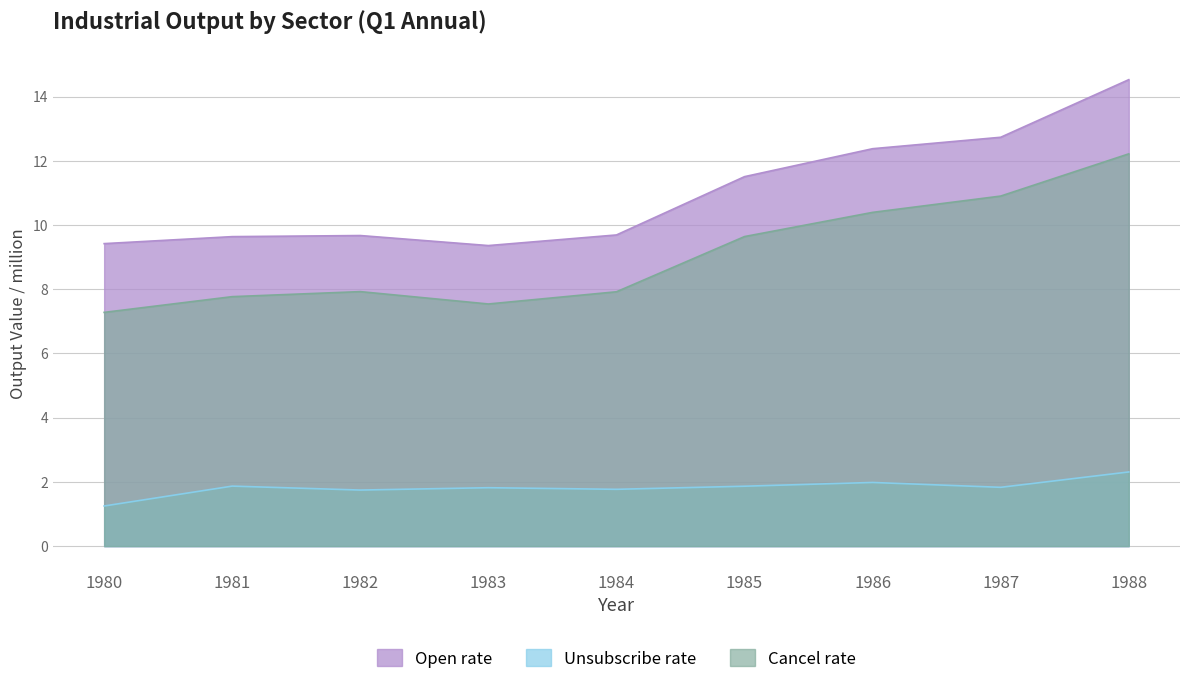

Reading left to right, transcribe all the data shown in this chart.

Open rate: 9.4	9.6	9.7	9.4	9.7	11.5	12.4	12.7	14.5
Unsubscribe rate: 1.2	1.9	1.7	1.8	1.8	1.9	2.0	1.8	2.3
Cancel rate: 7.3	7.8	7.9	7.5	7.9	9.6	10.4	10.9	12.2